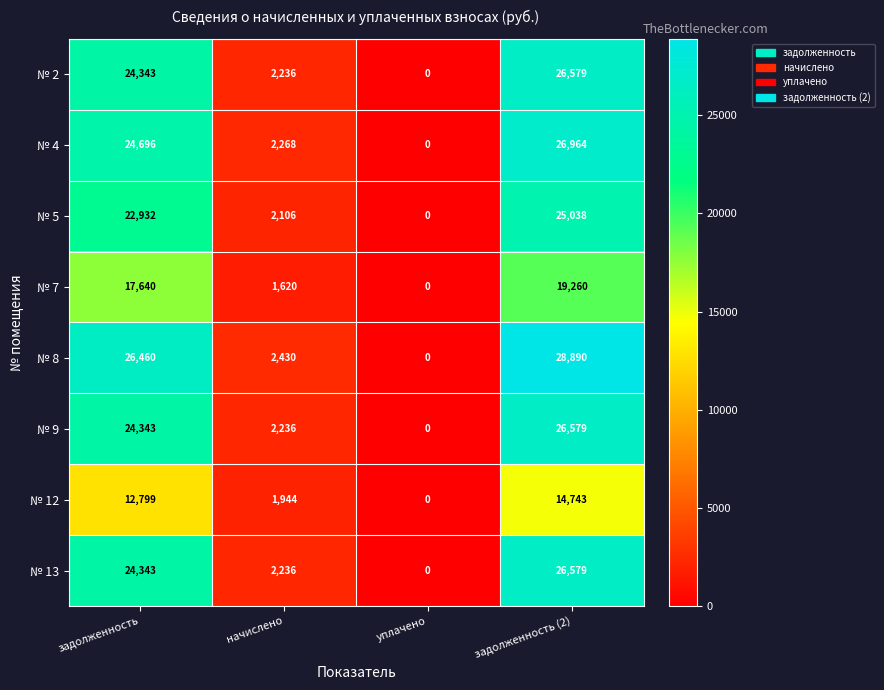

The value of № 5 at уплачено is -14186. True or false?

False